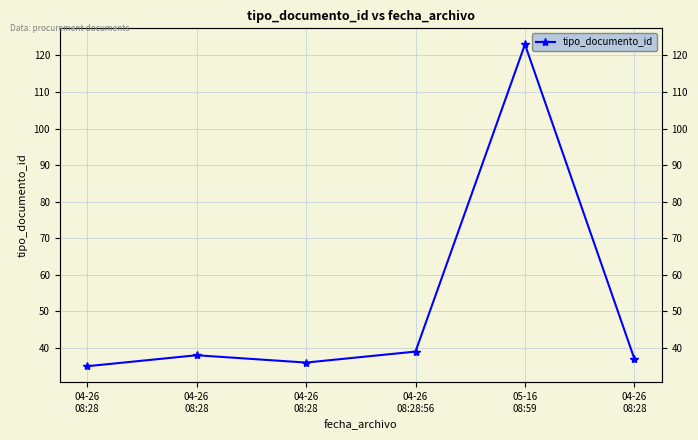

What is the sum of the values at 04-26
08:28 and 04-26
08:28?

72